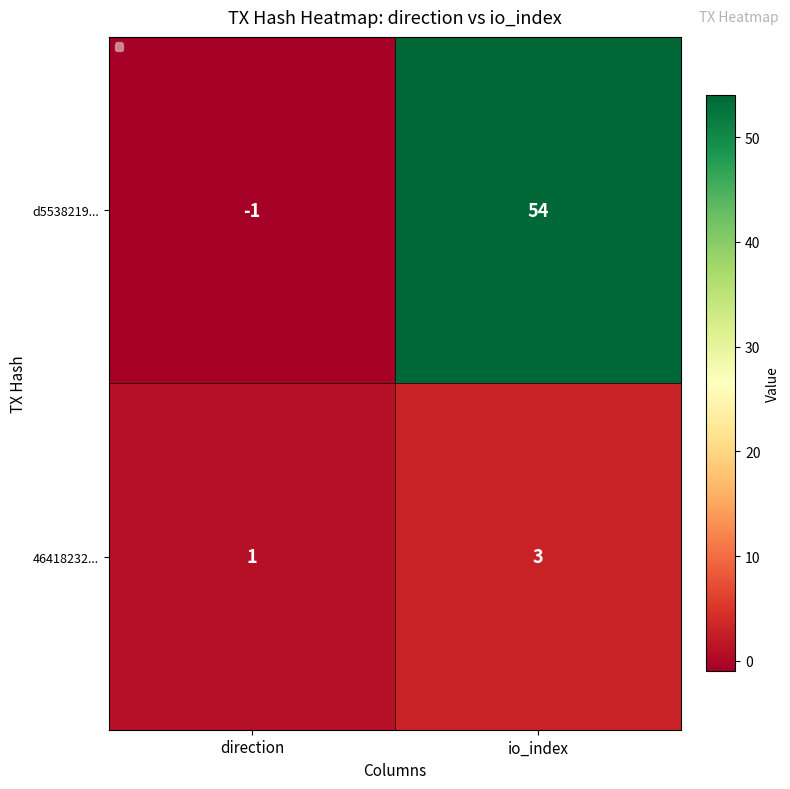

What is the sum of all 46418232... values?

4